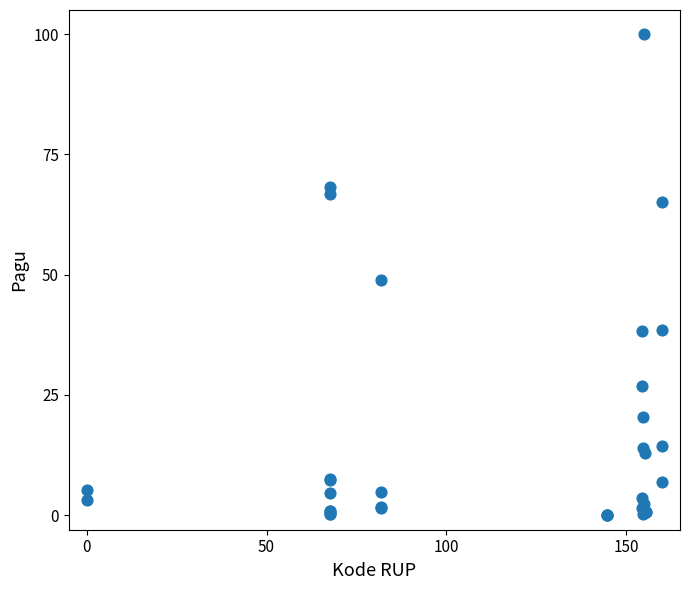

What Y value in the scatter plot is closest to 50?

48.8